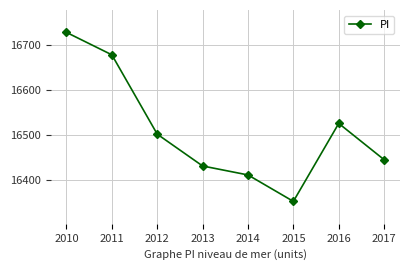

Which category has the highest value across all series?

2010